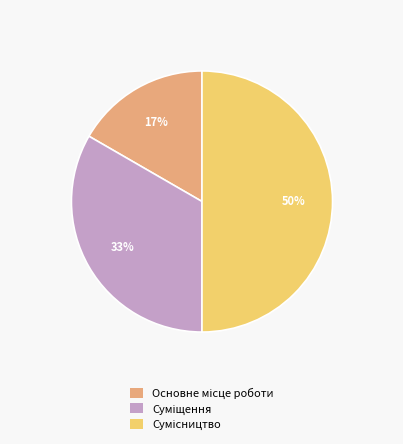

To the nearest percent, what is the average slice percentage?

33%